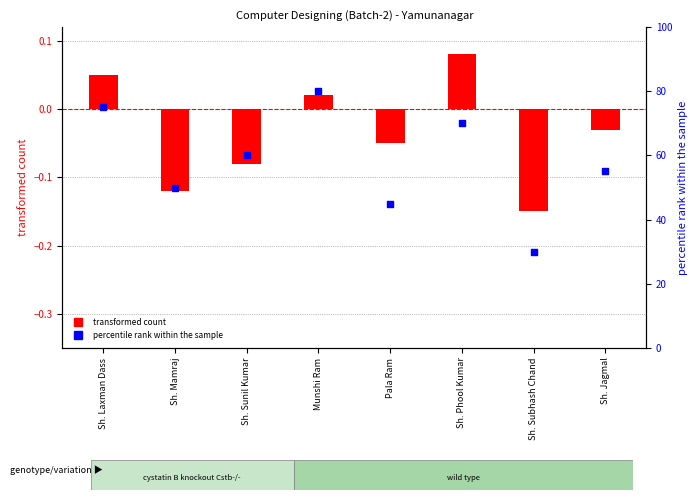

At how many categories does at least one series exceed 34?

7